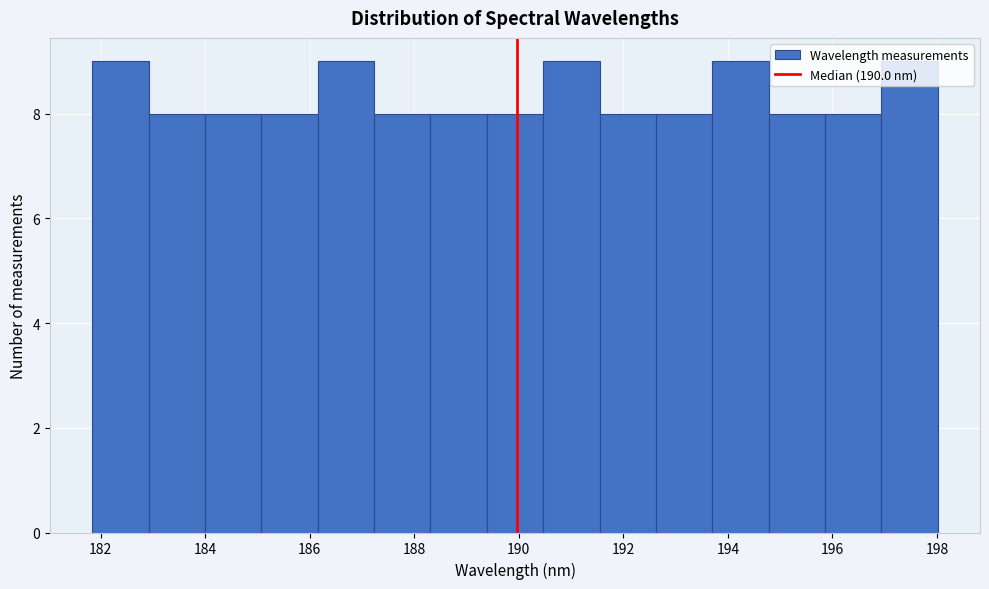

Reading left to right, list every bar in this chart as the range it spans on the x-axis followed by its height. Neither the bar edges nor the heights are printed on the chart, so give them approximately, as read against the axes.

181.8 to 183.0: 9
183.0 to 184.0: 8
184.0 to 185.0: 8
185.0 to 186.2: 8
186.2 to 187.2: 9
187.2 to 188.4: 8
188.4 to 189.4: 8
189.4 to 190.4: 8
190.4 to 191.6: 9
191.6 to 192.6: 8
192.6 to 193.8: 8
193.8 to 194.8: 9
194.8 to 195.8: 8
195.8 to 197.0: 8
197.0 to 198.0: 9